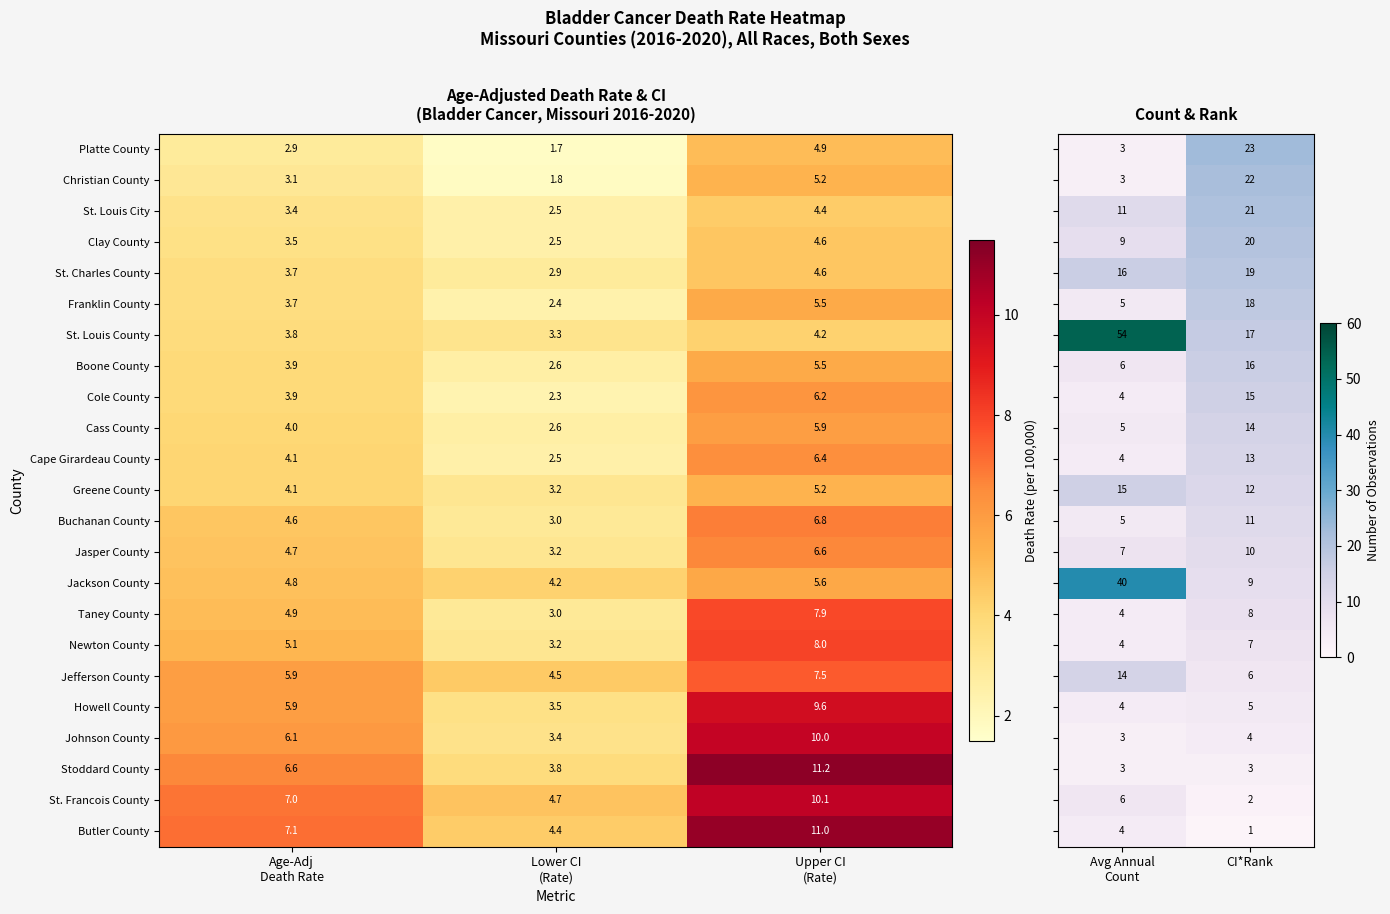

What is the difference between the maximum and minimum values in the Boone County series?

2.9